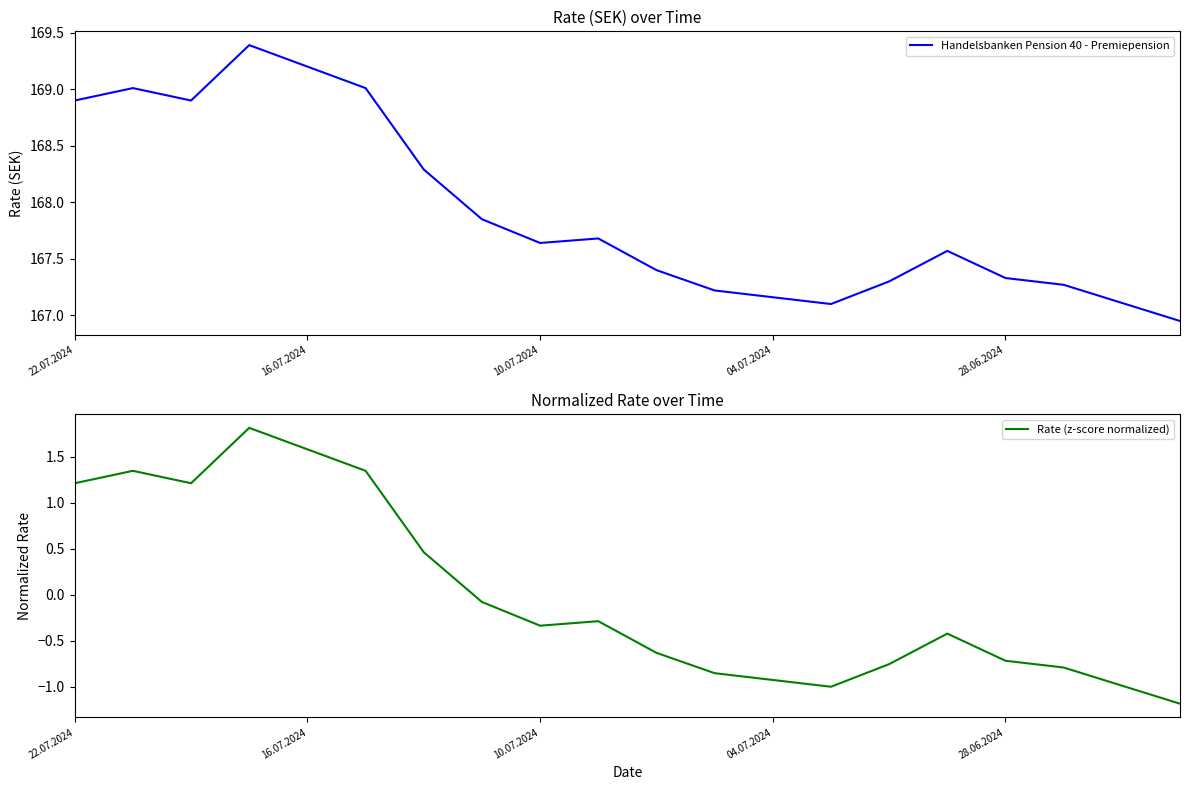

True or false: Rate (z-score normalized) and Handelsbanken Pension 40 - Premiepension intersect in this chart.

False